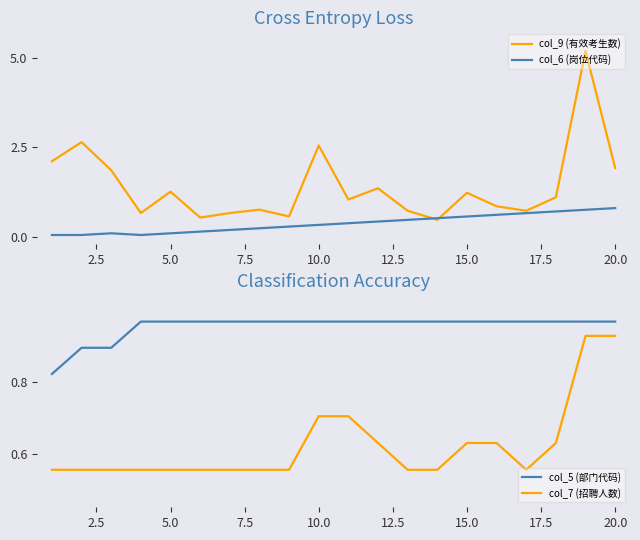

Is it true that col_5 (部门代码) equals 0.2 at 10.0?

False